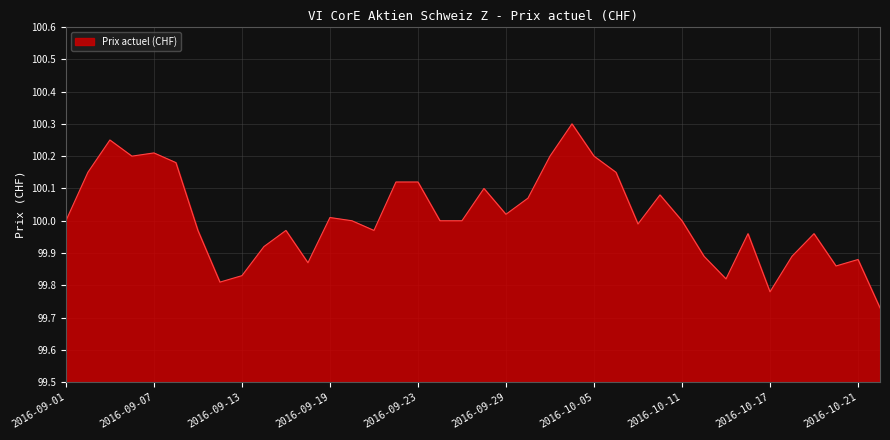

What is the difference between the maximum and second lowest values?

0.5